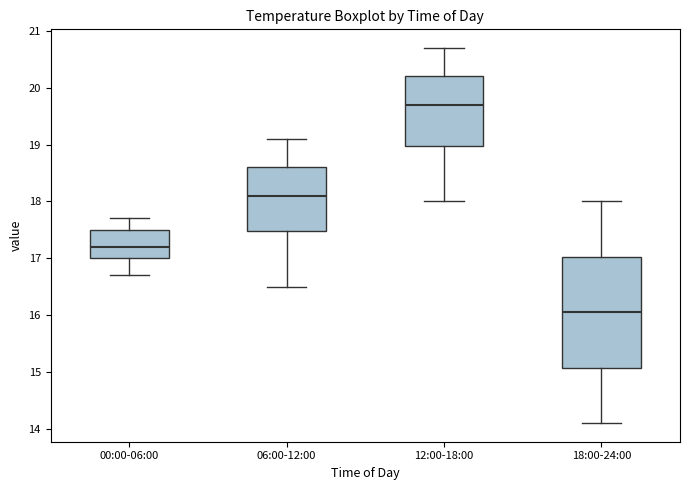

Which box's median line is the lowest?

18:00-24:00